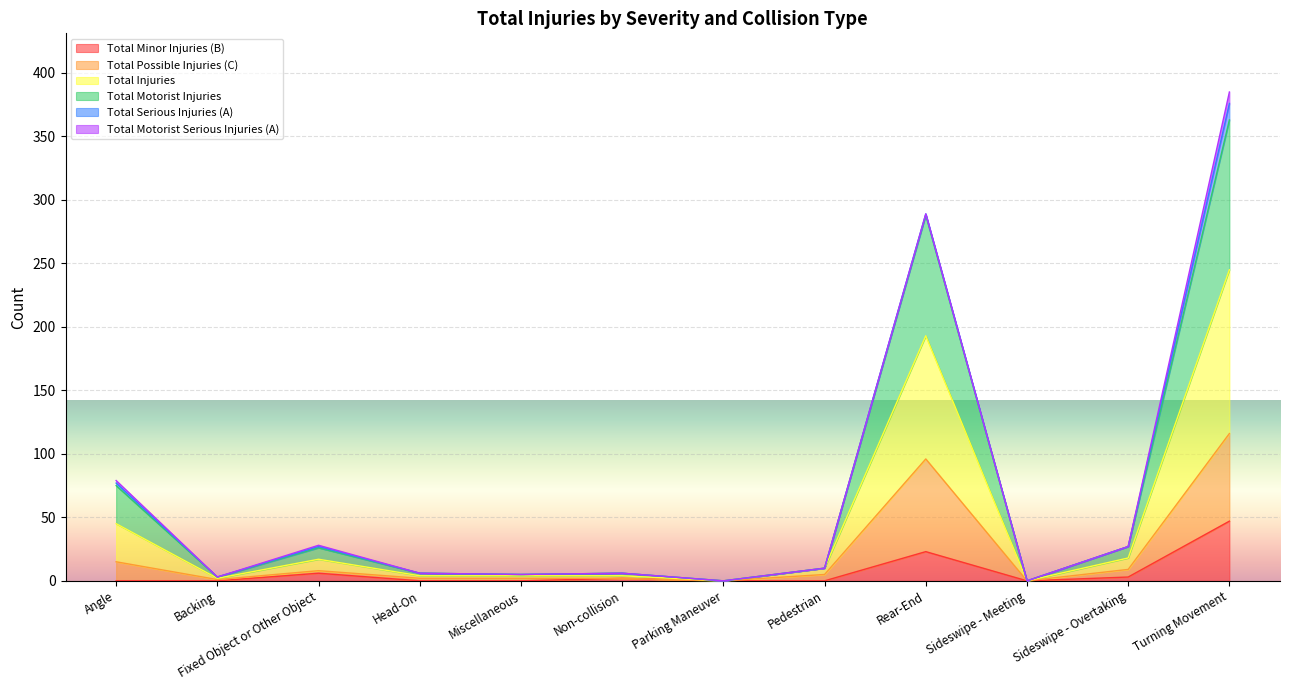

At which label is Total Injuries closest to 192?

Rear-End